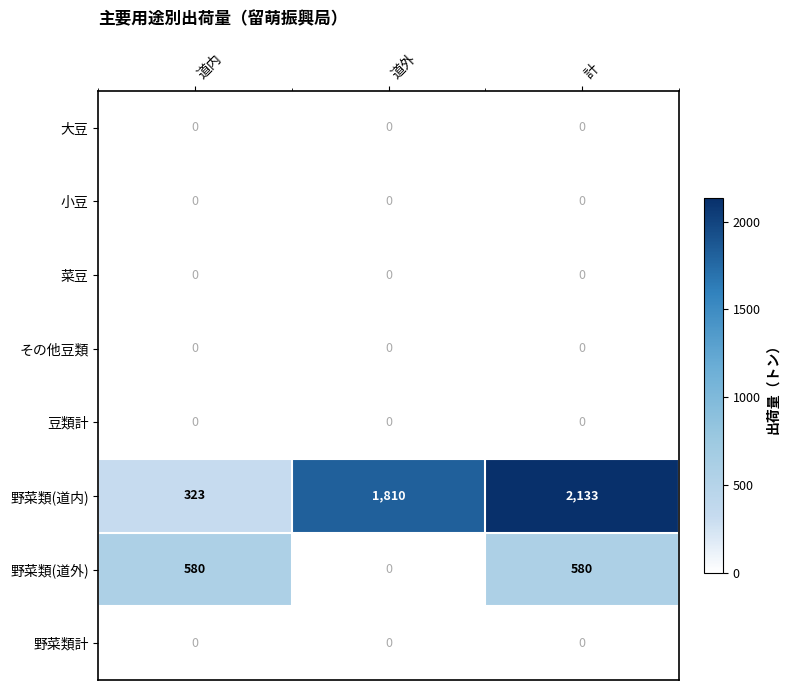

At how many categories does at least one series exceed 1255?

2